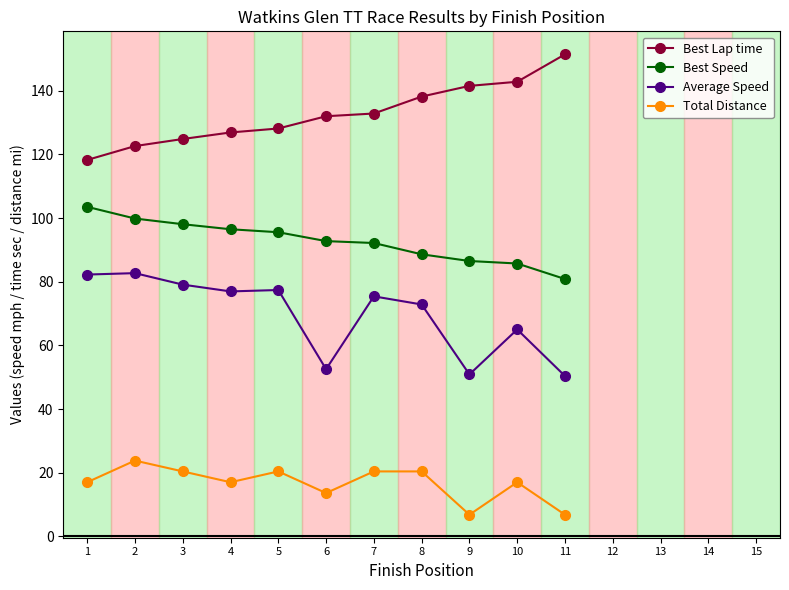

True or false: Average Speed has more than 0 points higher than both neighbors.

True